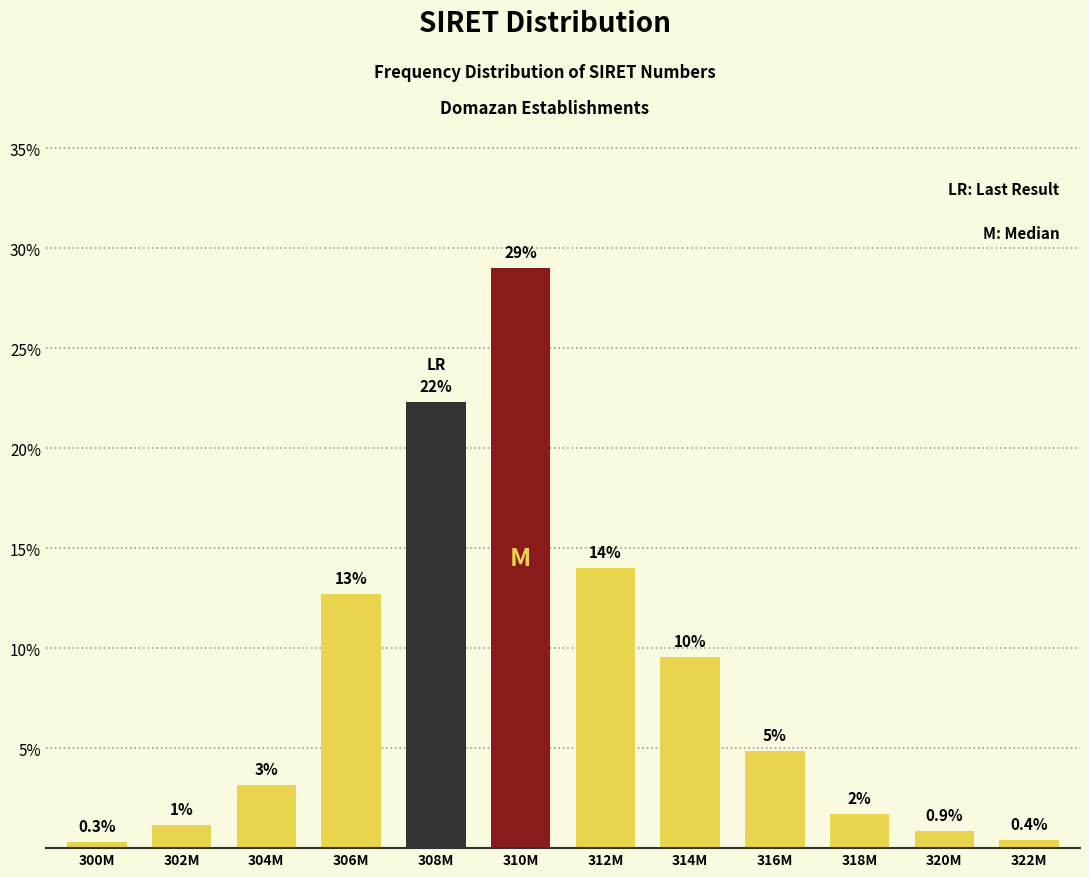

How many bars are there in total?

12